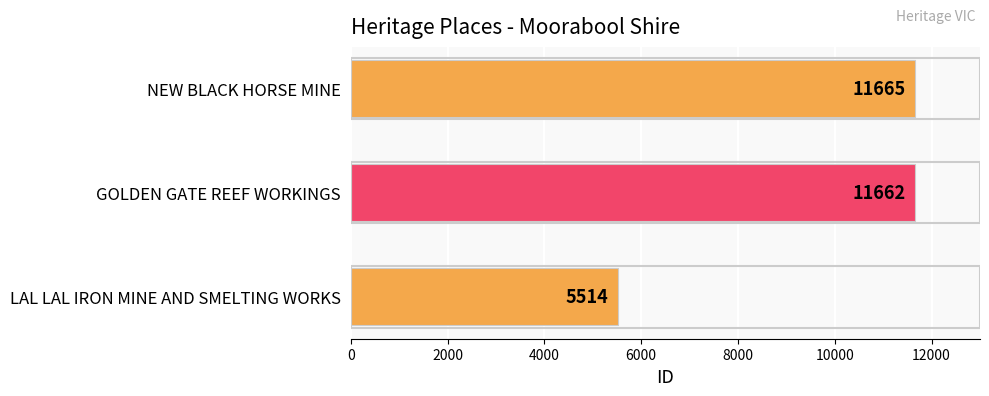

Is it true that the value at LAL LAL IRON MINE AND SMELTING WORKS is 5514?

True